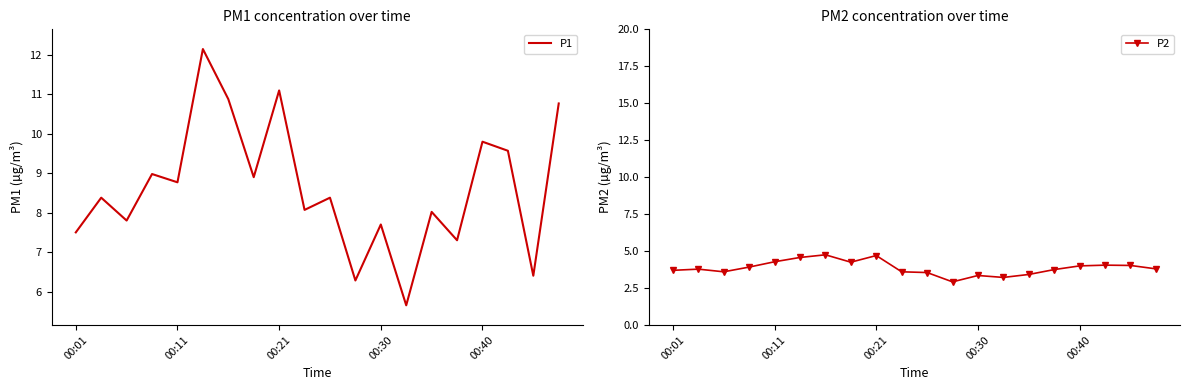

True or false: P2 has more than 1 points higher than both neighbors.

True